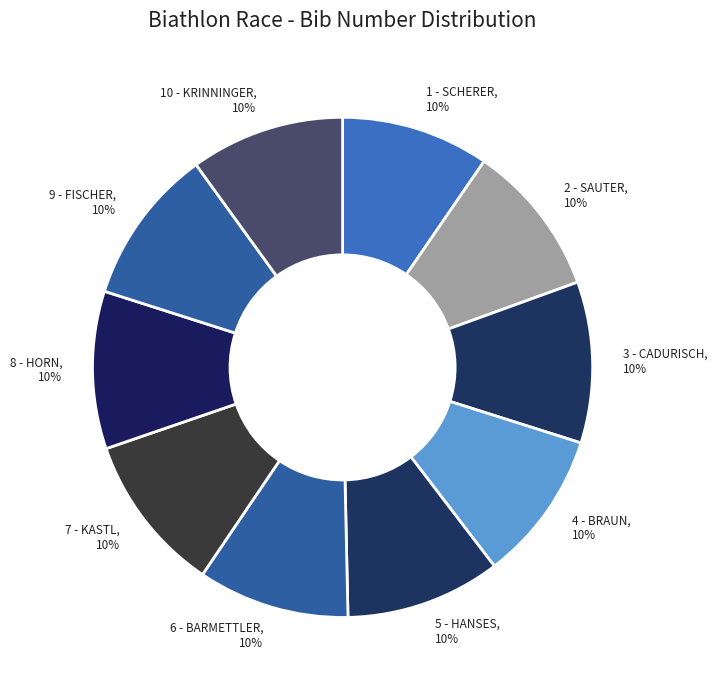

To the nearest percent, what is the combined percentage of 1 - SCHERER and 8 - HORN?

20%